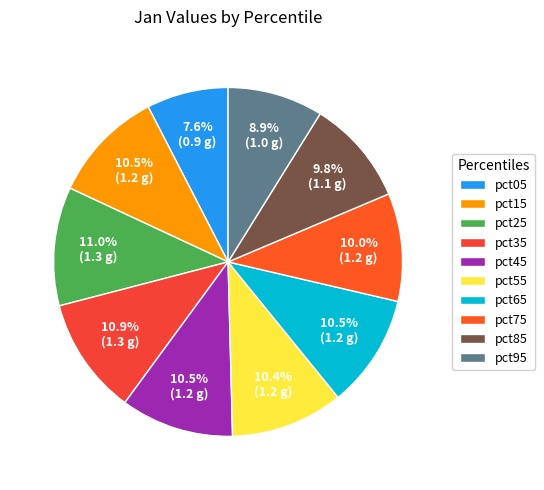

What is the smallest slice in the pie chart?

pct05